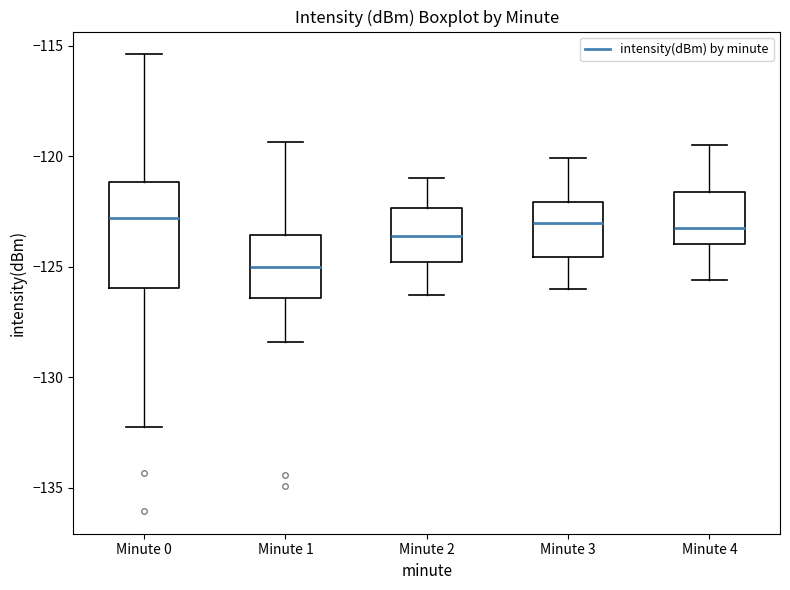

Where does the median line of the box for Minute 2 sit on the y-axis? The values are not printed on the chart, so give them approximately, as read against the axis.

-123.5